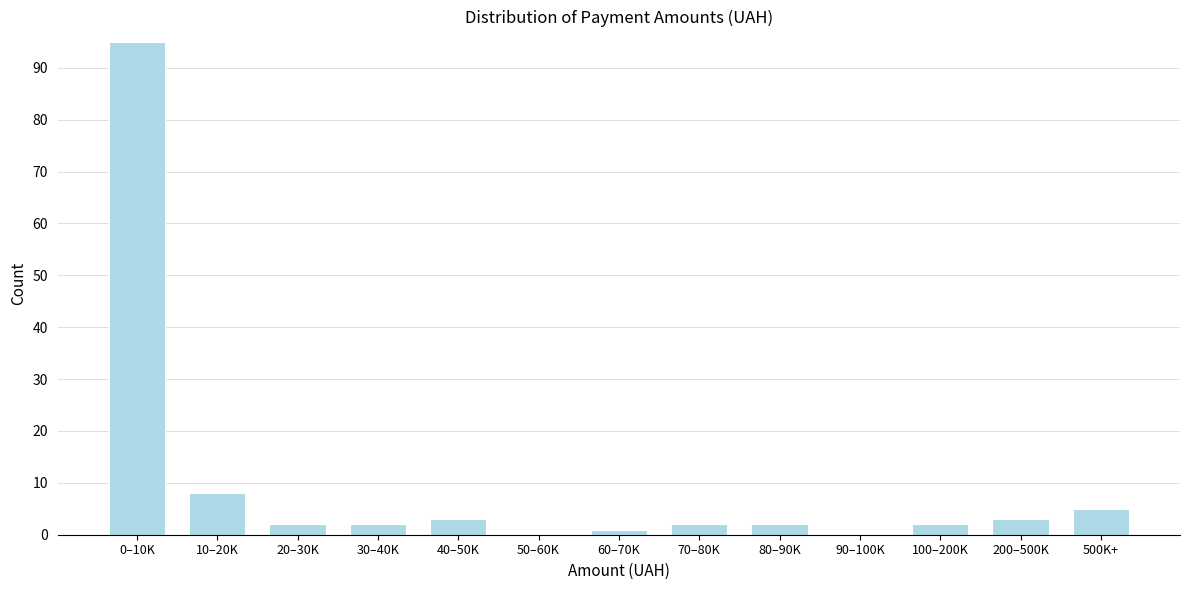

Reading right to left, extract all data points from this chart.

500K+=5	200–500K=3	100–200K=2	90–100K=0	80–90K=2	70–80K=2	60–70K=1	50–60K=0	40–50K=3	30–40K=2	20–30K=2	10–20K=8	0–10K=95